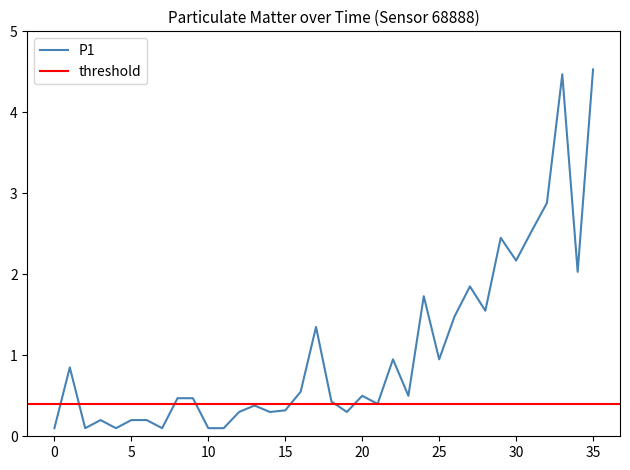

What is the approximate value at 02:28?

0.4